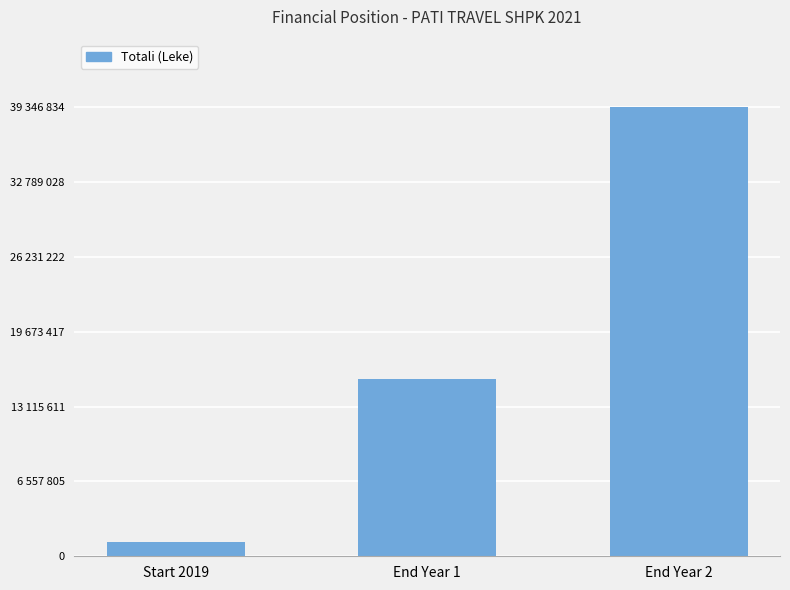

Is it true that the value at End Year 1 is 25078387.2?

False